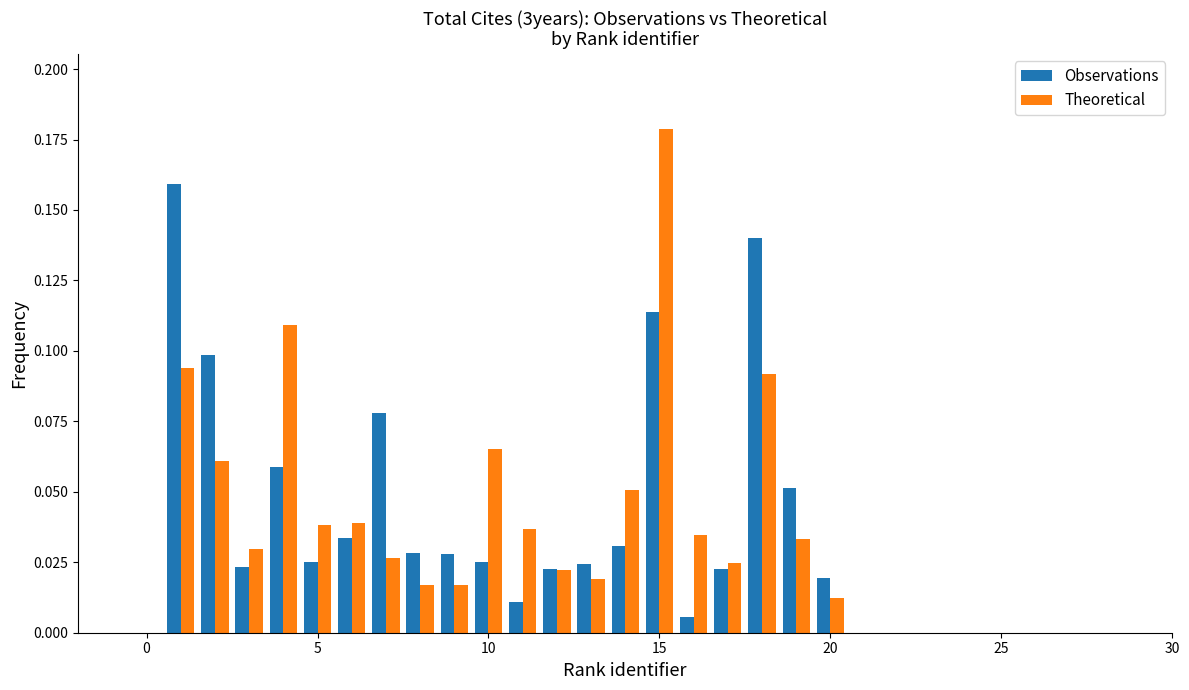

Are the bars horizontal?

No